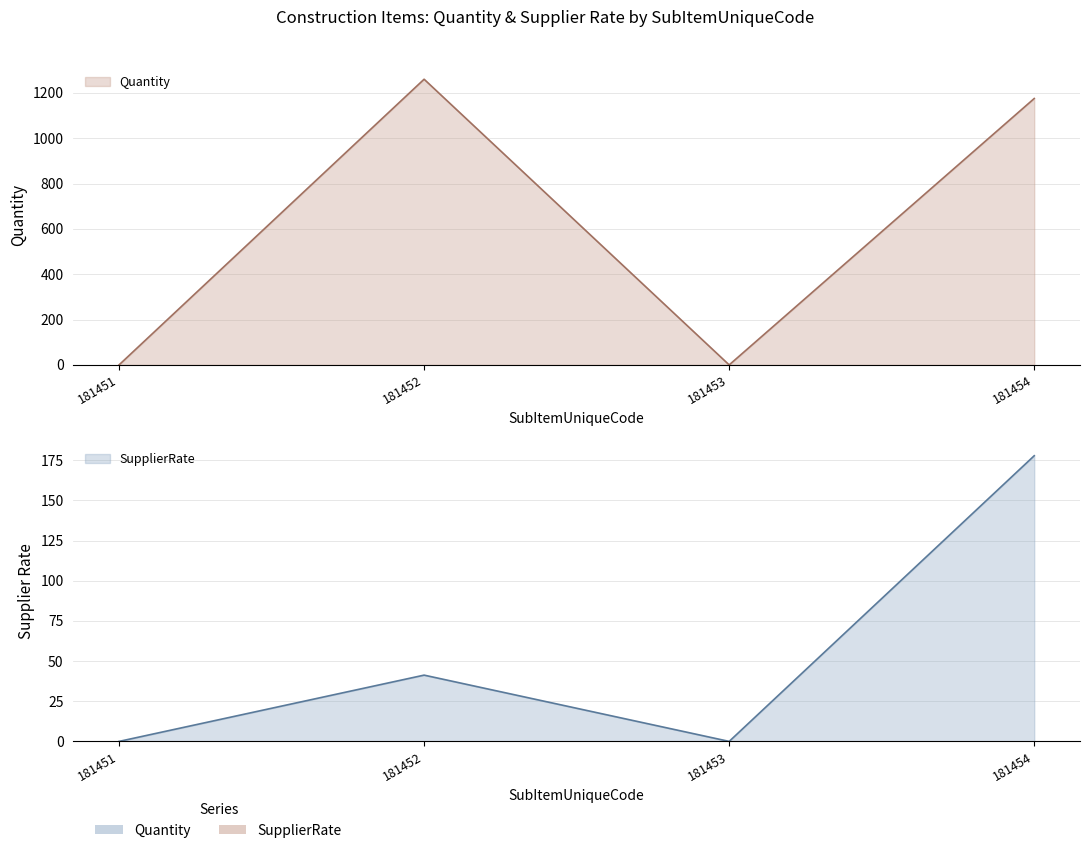

At which label is SupplierRate closest to 88?

181452